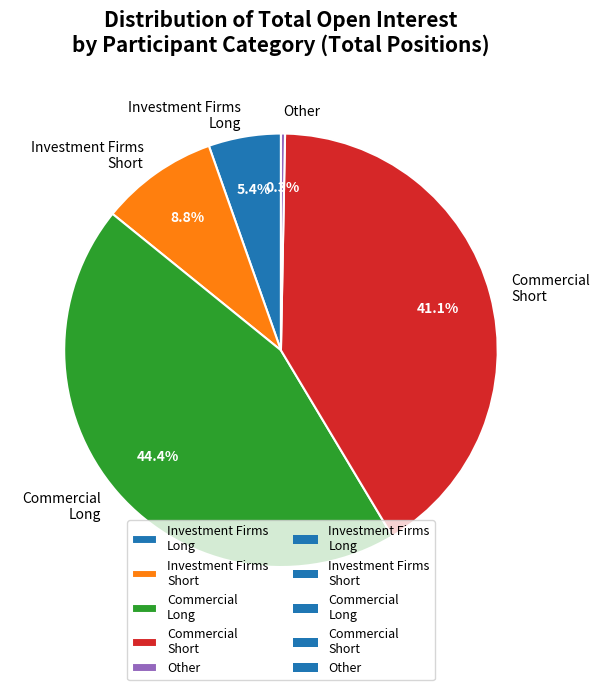

How many slices are in this pie chart?

5